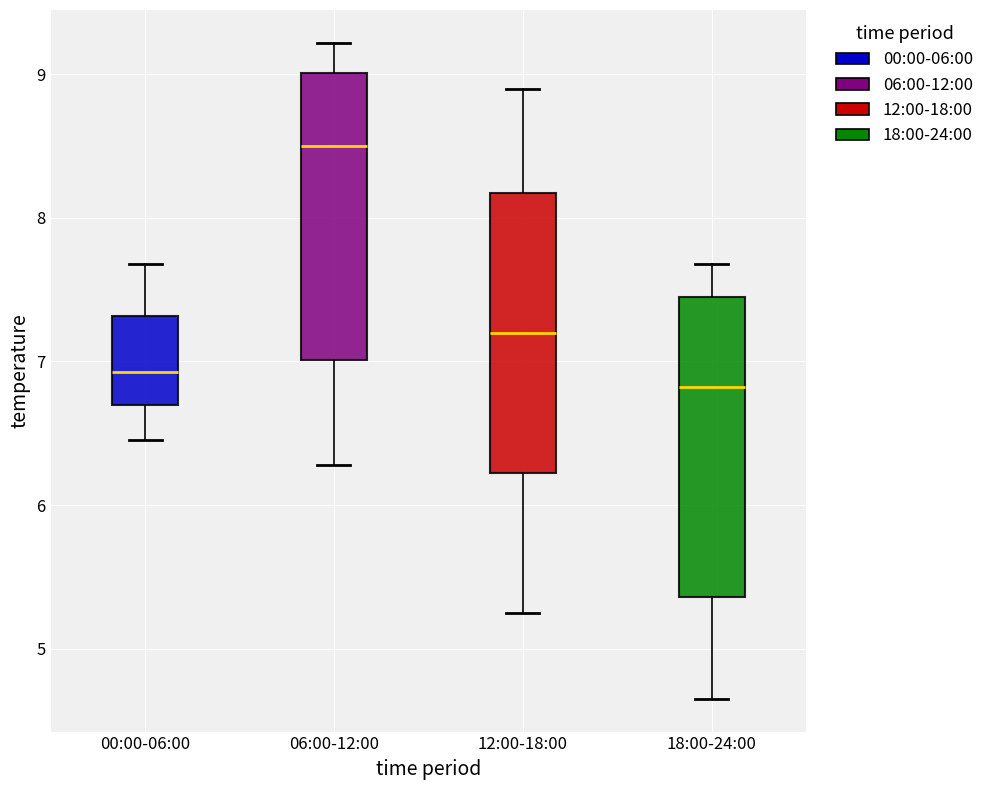

Which box's median line is the highest?

06:00-12:00